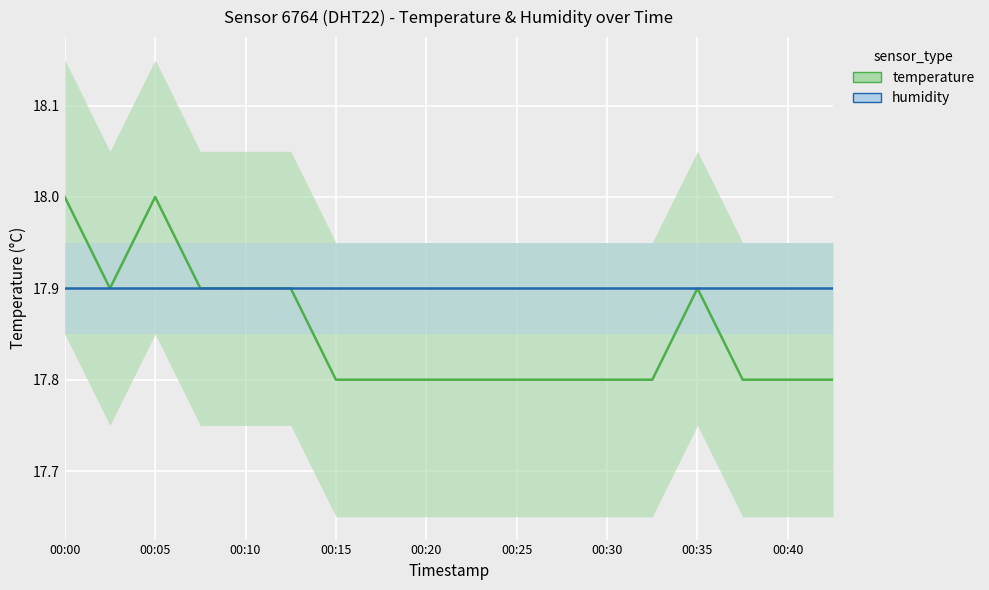

Rank the series by their maximum value, from highest to lowest.

temperature, humidity (scaled)